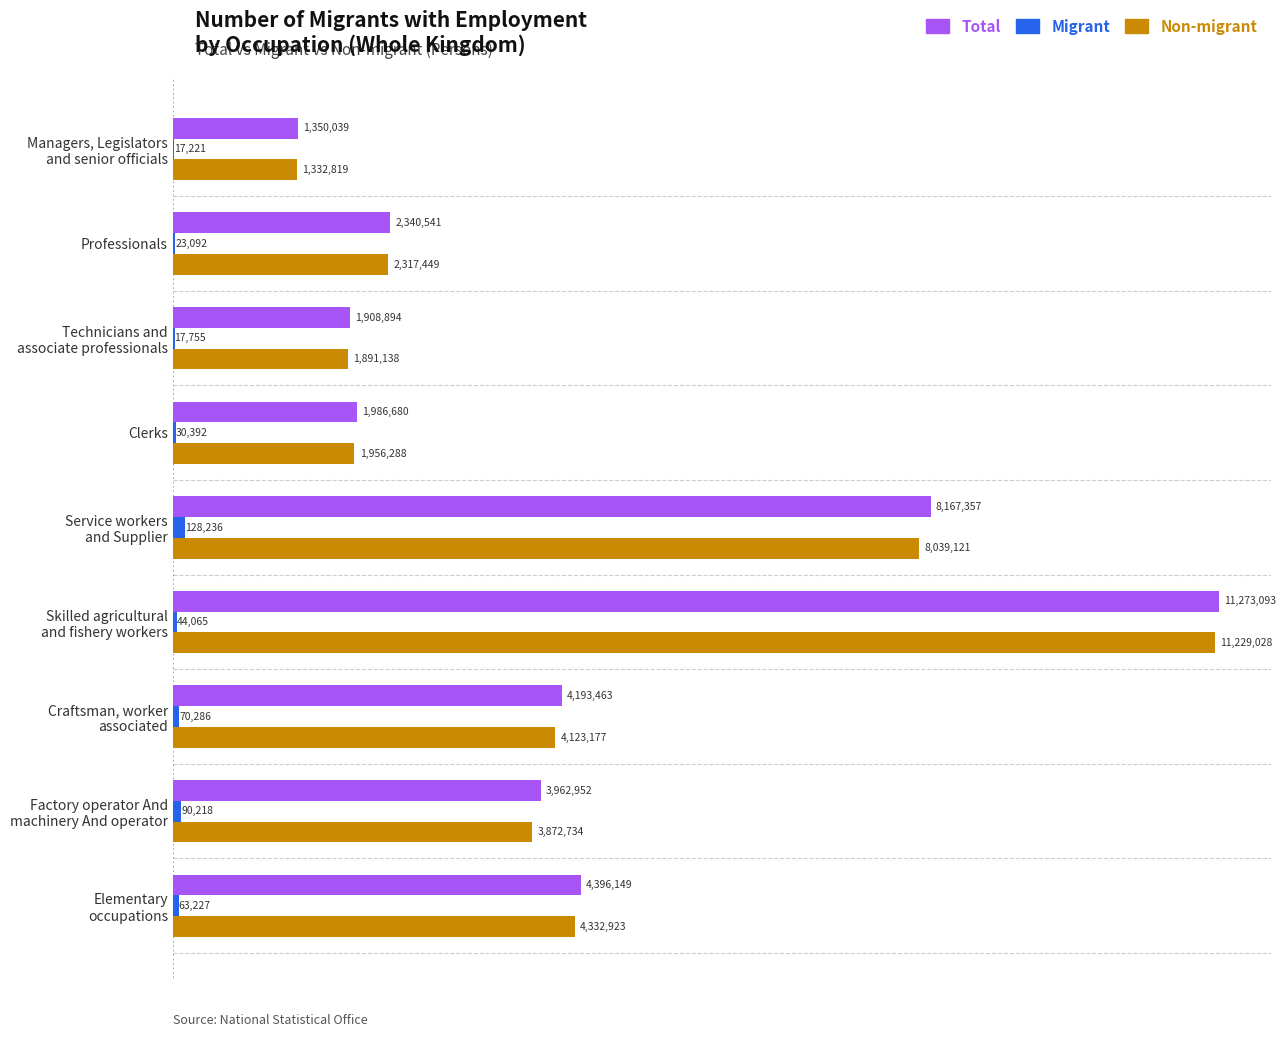

What is the value of the Total bar at the 1st from the left?

1350039